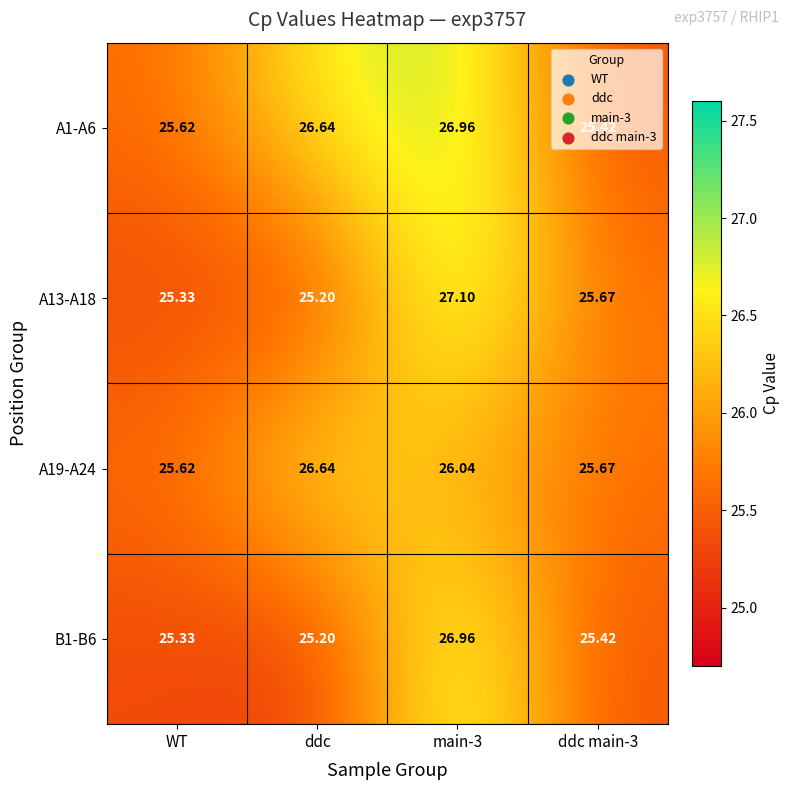

Is the value of A1-A6 at main-3 greater than the value of B1-B6 at ddc?

Yes